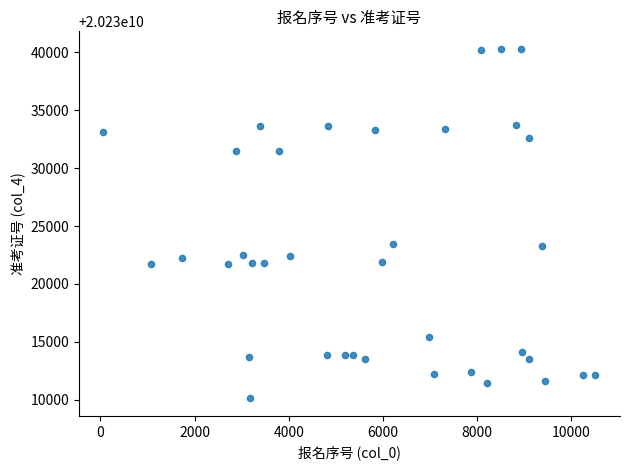

What is the range of Y values (max minus min)?

30189